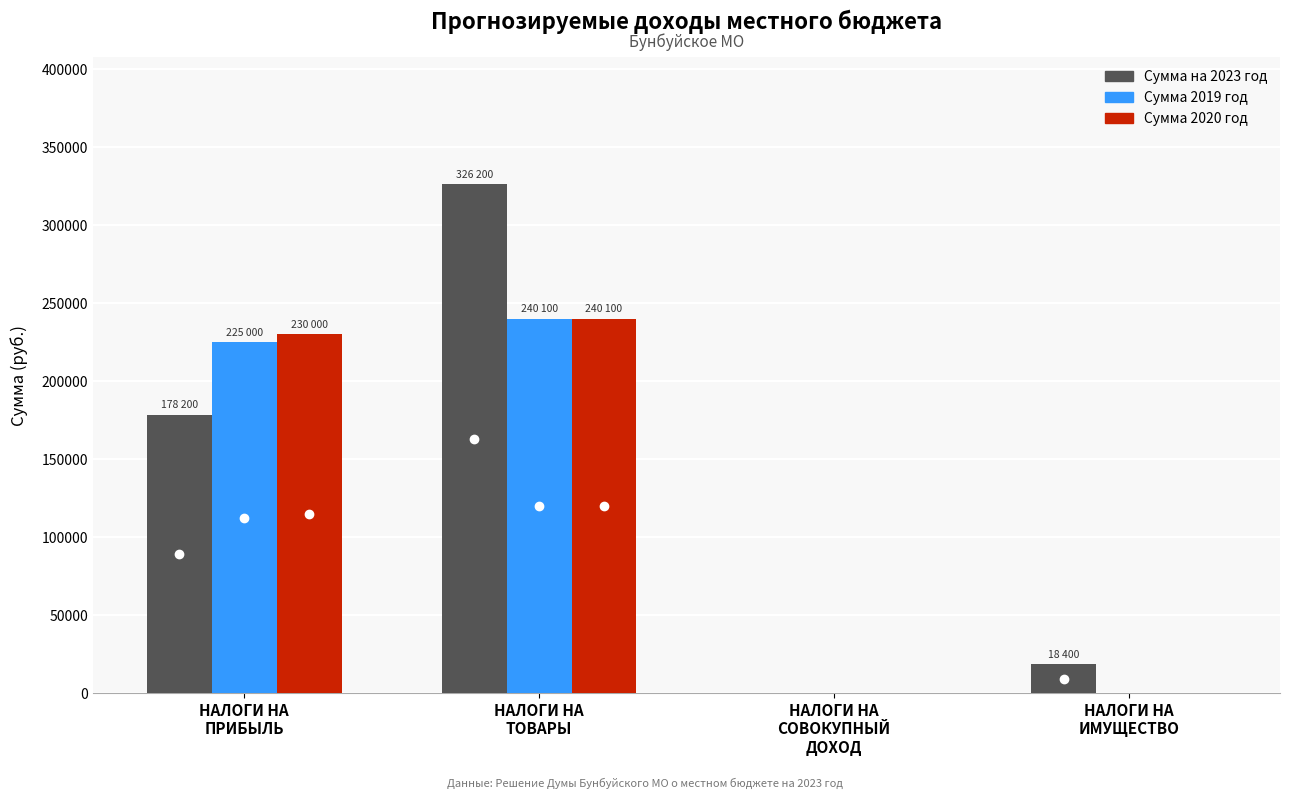

What is the maximum value shown in the chart?

326200